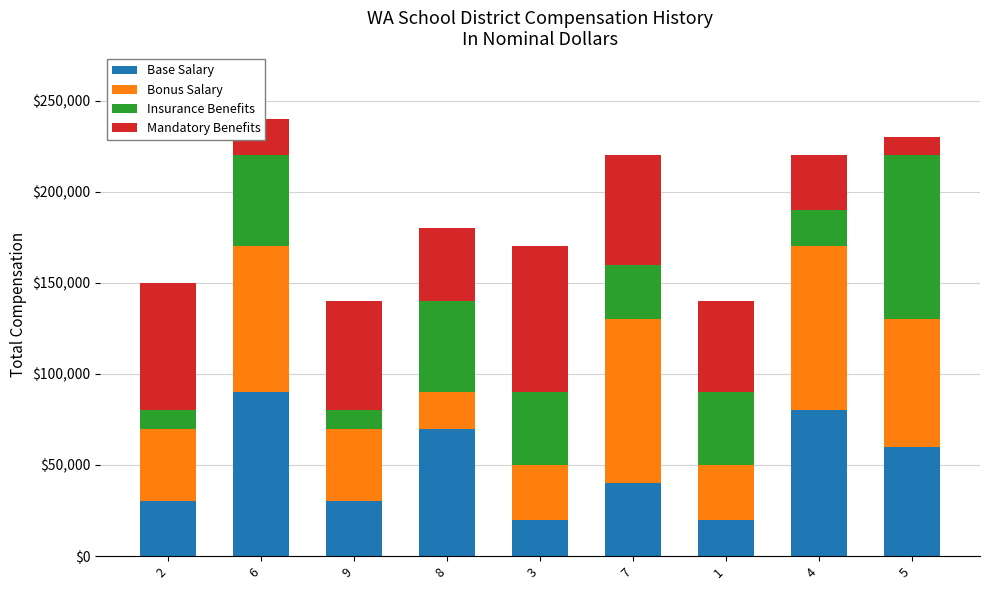

The value of Base Salary at 8 is 125337. True or false?

False